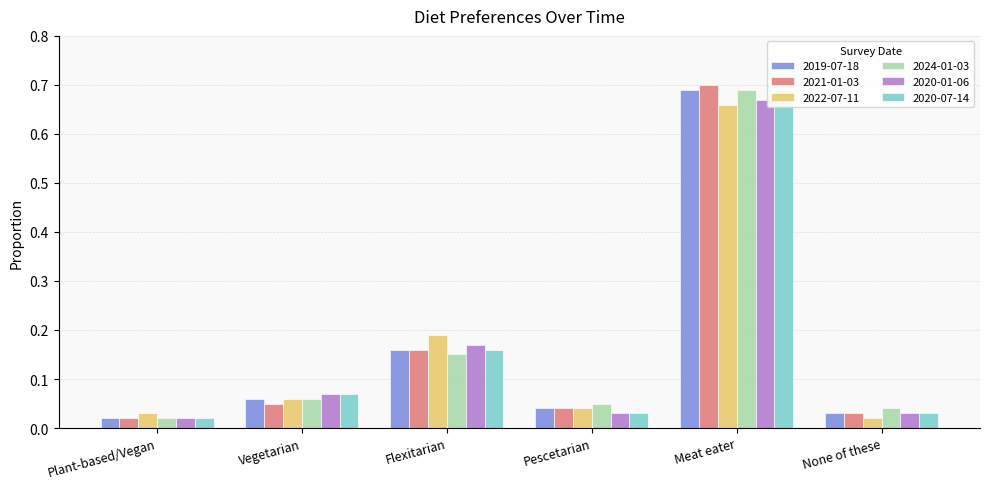

Rank the series by their maximum value, from highest to lowest.

2021-01-03, 2019-07-18, 2024-01-03, 2020-07-14, 2020-01-06, 2022-07-11